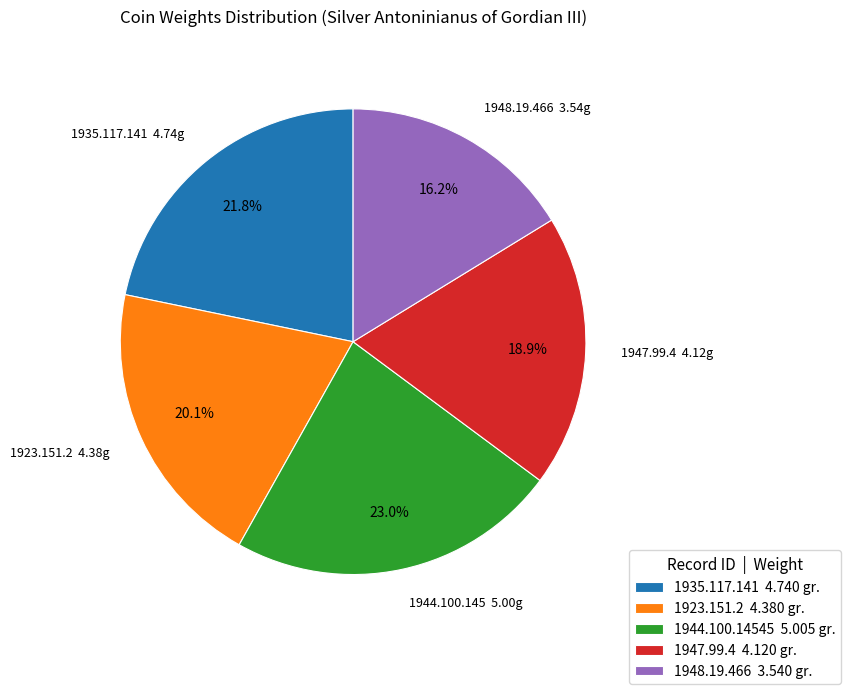

What portion of the pie excludes 1923.151.2 4.380 gr.?

79.9%